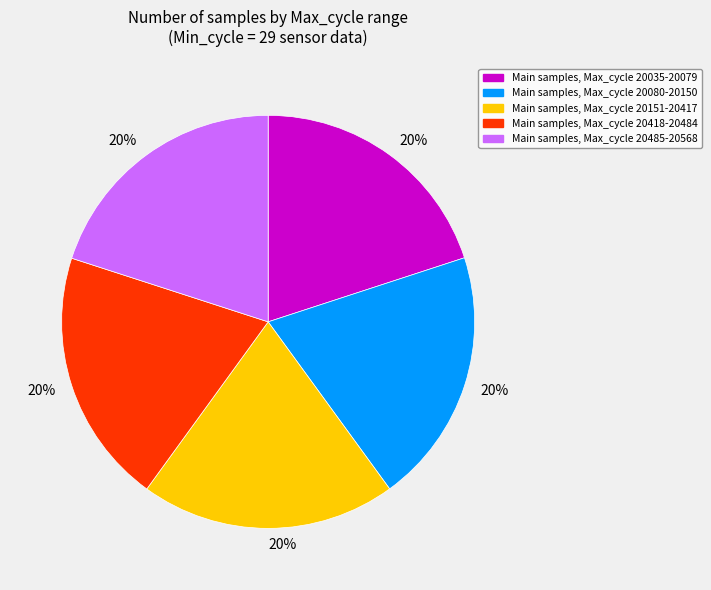

Is there a majority slice in this chart?

No